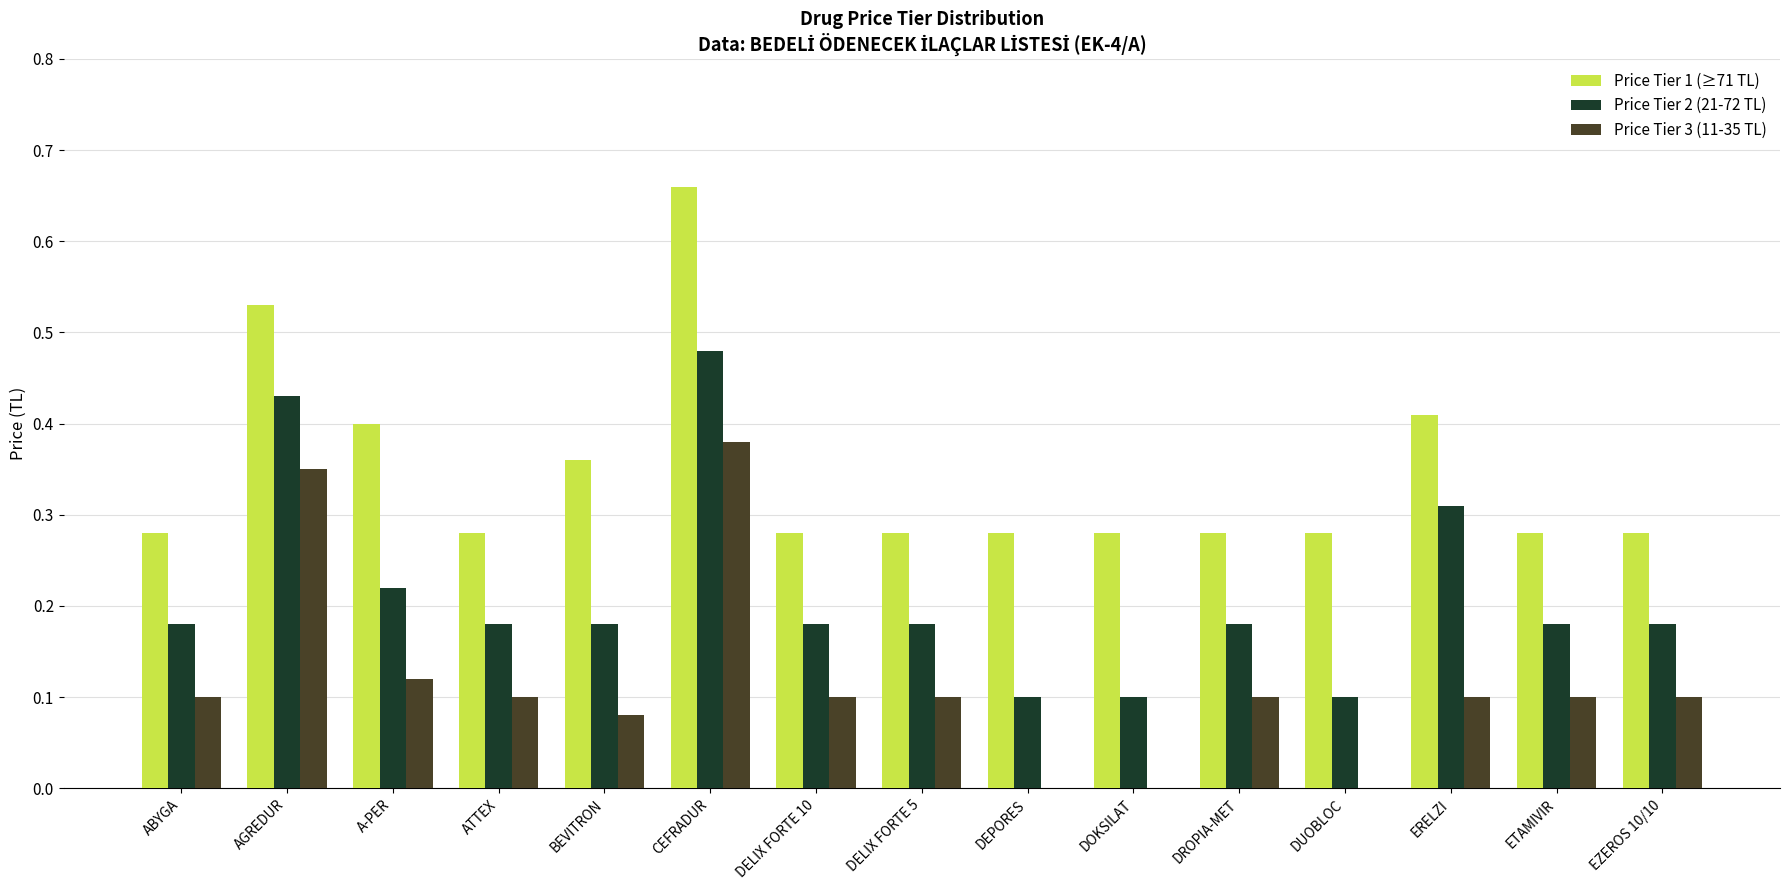

Which series changed the most between ATTEX and DOKSILAT?

Price Tier 3 (11-35 TL)